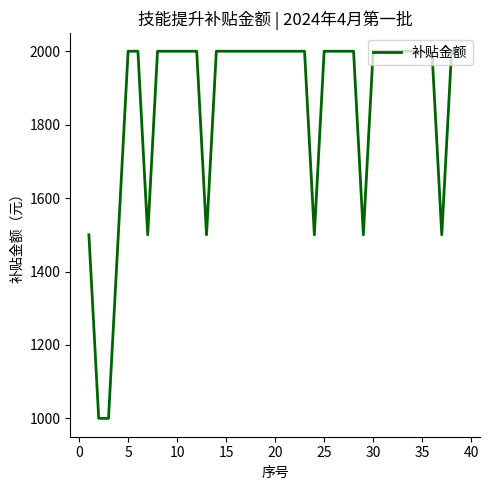

What is the difference between the maximum and minimum values?

1000